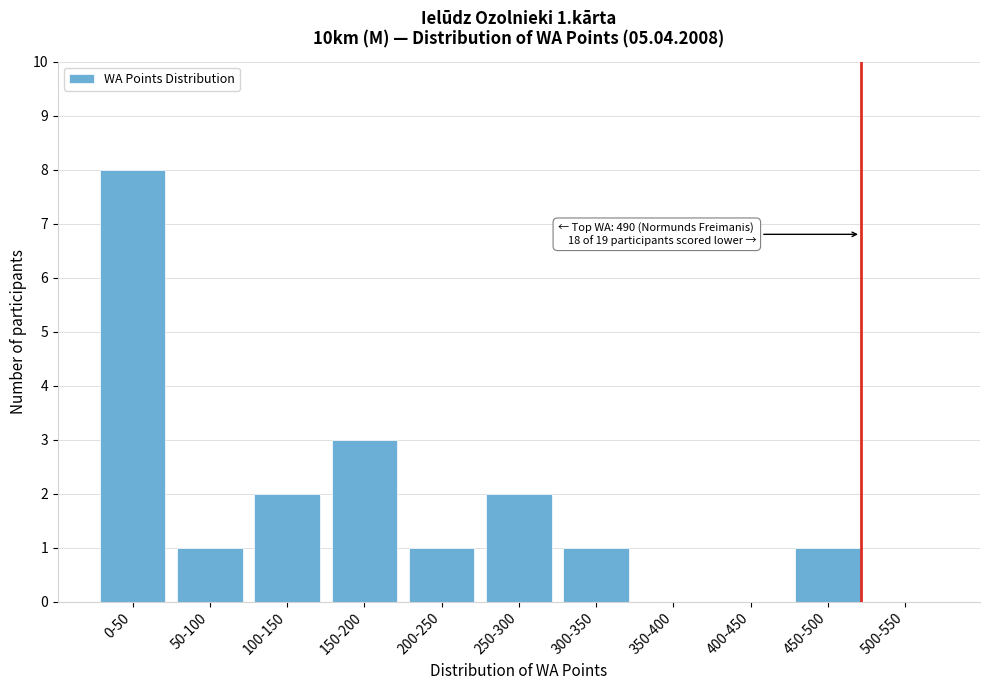

Reading left to right, extract all data points from this chart.

0-50=8	50-100=1	100-150=2	150-200=3	200-250=1	250-300=2	300-350=1	350-400=0	400-450=0	450-500=1	500-550=0